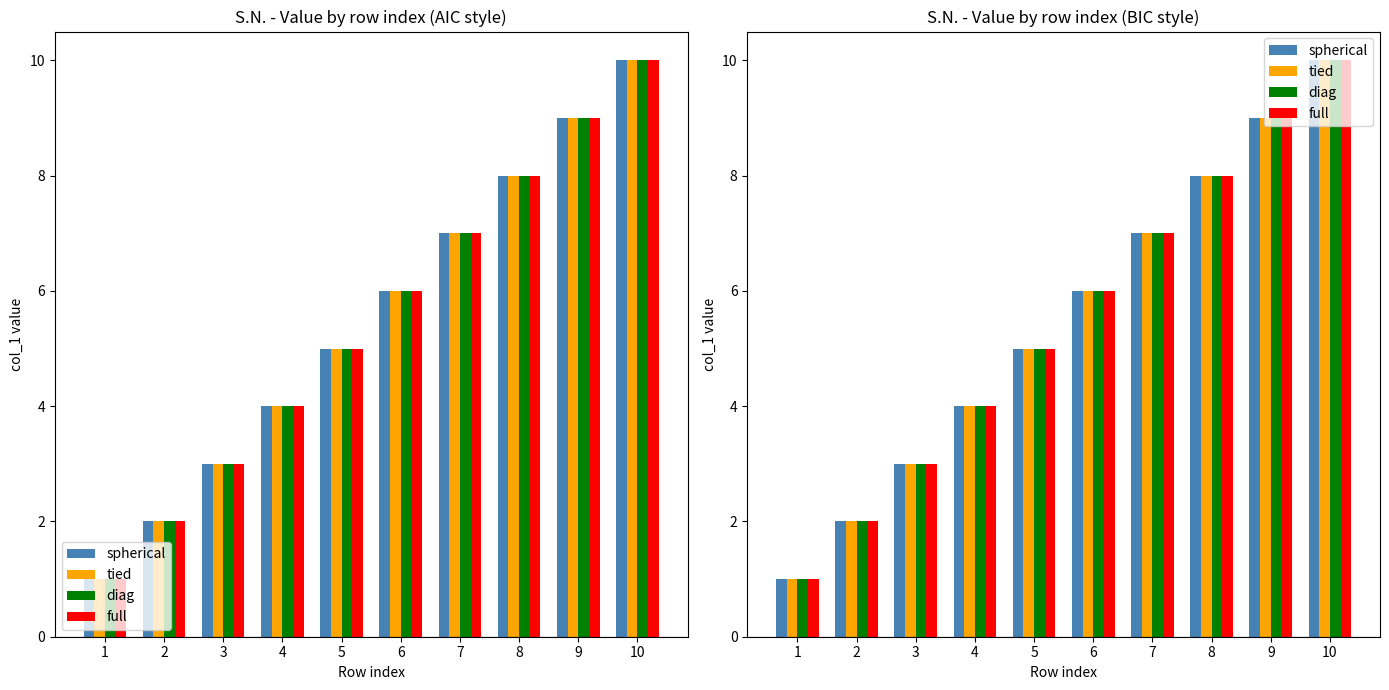

Rank the series at 2 from highest to lowest value.

spherical, tied, diag, full